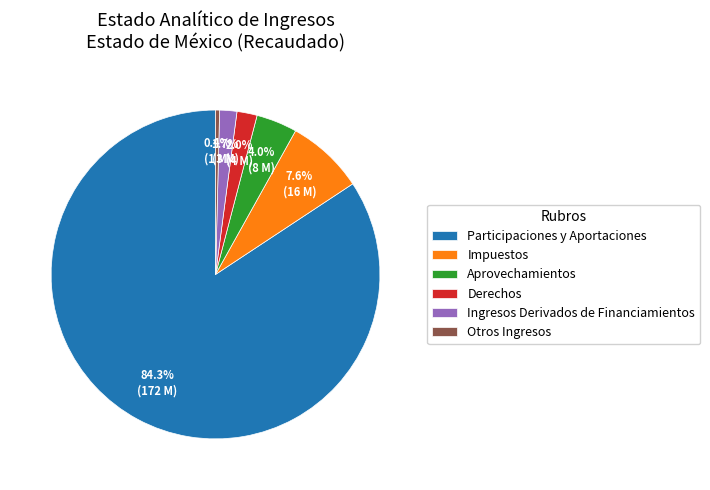

Does any single category account for the majority?

Yes